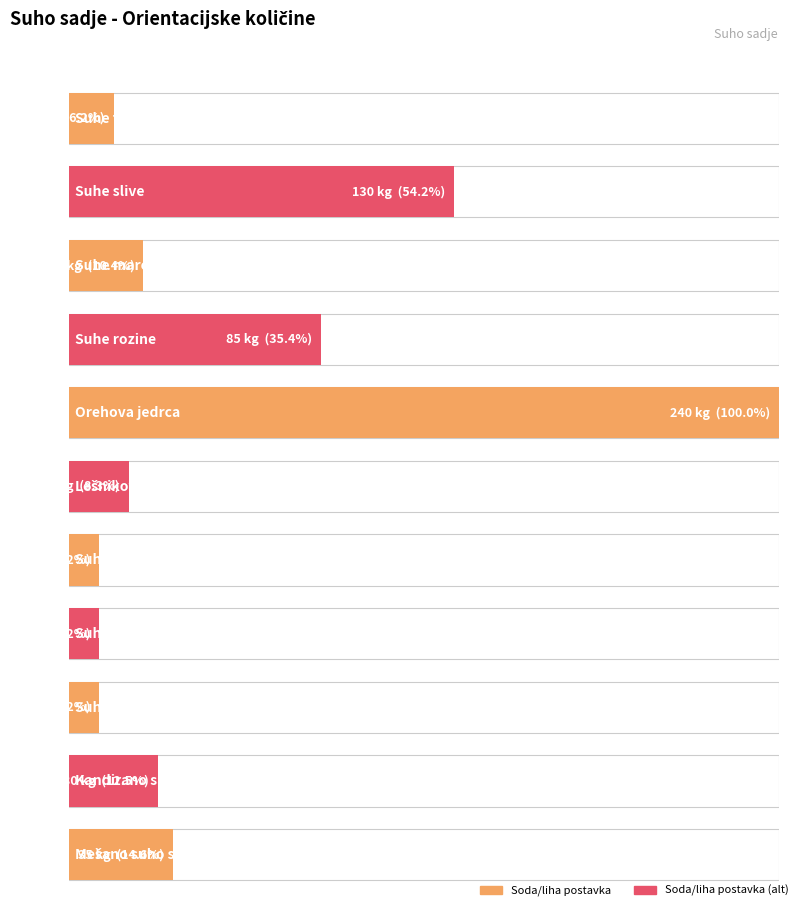

List the labels in order of value, smallest first.

Suhe brusnice, Suhe hruške, Suha jabolka, Suhe fige, Lešnikova jedrca, Suhe marelice, Kandirano sadje, Mešano suho sadje, Suhe rozine, Suhe slive, Orehova jedrca